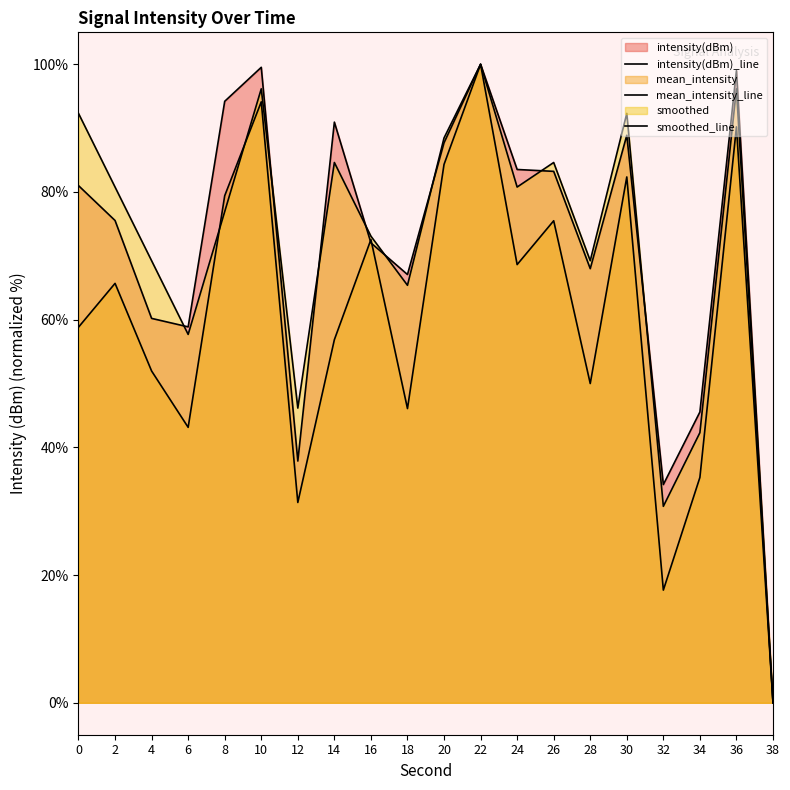

Rank the categories by intensity(dBm)_line value from highest to lowest.

22, 10, 36, 8, 14, 30, 20, 24, 26, 0, 2, 16, 28, 18, 4, 6, 34, 12, 32, 38